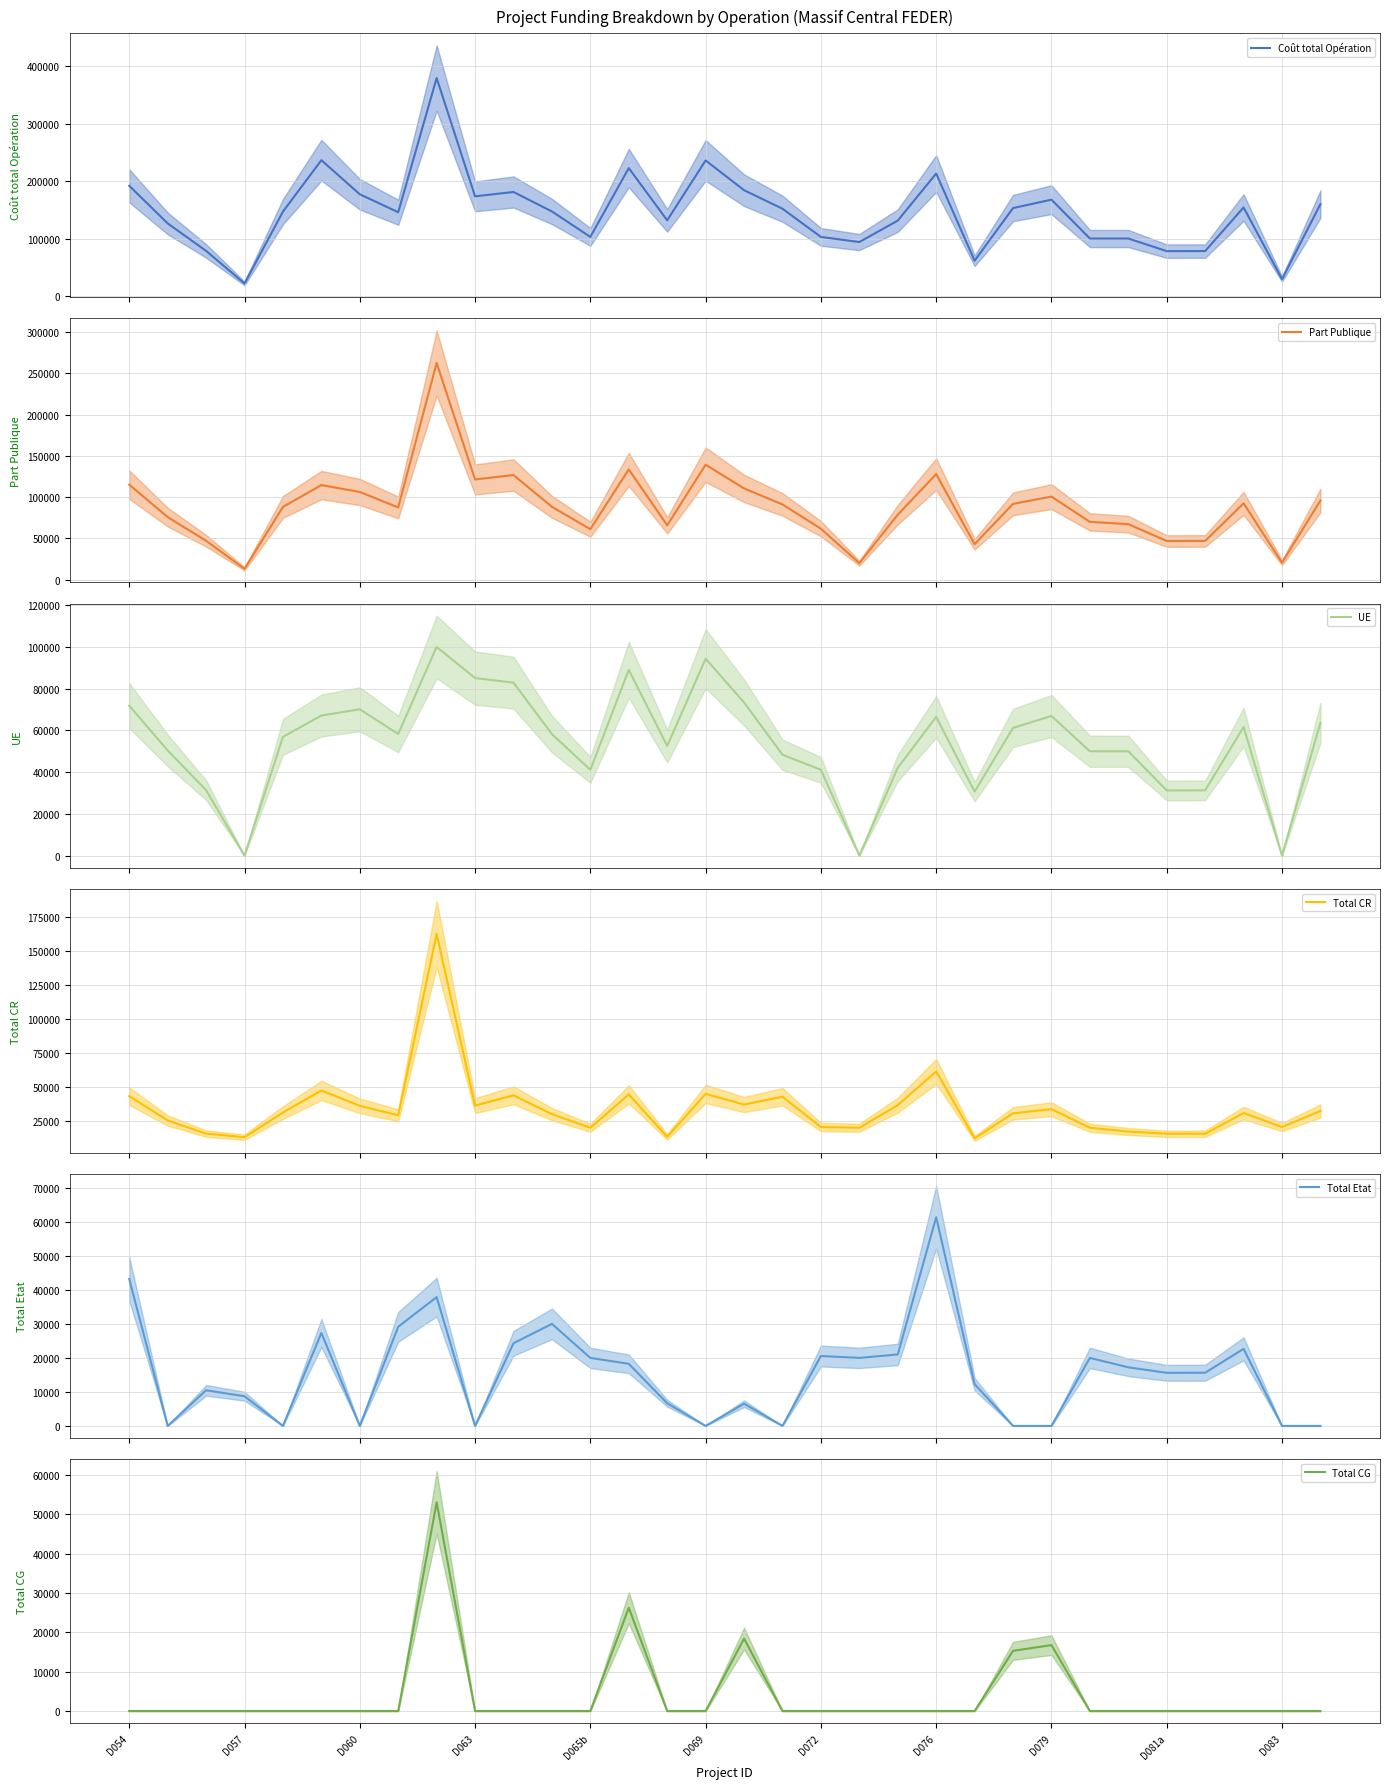

Reading left to right, transcribe all the data shown in this chart.

Coût total Opération: 191800.0	126317.0	78519.0	21810.0	146780.0	236300.0	177016.5	145739.4	379250.0	173402.0	180977.6	147120.0	102795.0	222560.0	131679.0	235870.1	184097.9	151875.0	102790.7	93909.4	131168.0	213050.0	61403.0	152993.2	167626.2	100000.0	100000.0	78066.7	78198.7	154042.3	29388.0	159919.8
Part Publique: 115080.0	75790.0	47111.0	13086.0	88067.0	114558.0	106209.0	87443.0	262390.5	121381.0	126684.0	88236.0	61118.0	133536.0	65839.0	139233.0	110458.0	91125.0	61674.0	20000.0	78700.0	127830.0	42982.0	91796.0	100575.0	70000.0	67222.0	46839.0	46918.0	92425.0	20570.0	95951.0
UE: 71857.0	50407.0	31407.0	0.0	56911.0	67132.0	70126.0	58295.0	100000.0	85078.0	82878.0	58236.0	41118.0	89024.0	52538.0	94348.0	73389.0	48355.0	41116.0	0.0	42089.0	66460.0	30701.0	61197.0	66922.0	50000.0	50000.0	31226.0	31279.0	61616.0	0.0	63642.0
Total CR: 43223.0	25383.0	15704.0	13086.0	31156.0	47426.0	36083.0	29148.0	162390.5	36303.0	43806.0	30000.0	20000.0	44512.0	13301.0	44885.0	37069.0	42770.0	20558.0	20000.0	36611.0	61370.0	12281.0	30599.0	33653.0	20000.0	17222.0	15613.0	15639.0	30809.0	20570.0	32309.0
Total Etat: 43223.0	0.0	10474.0	8724.0	0.0	27326.0	0.0	29148.0	37872.0	0.0	24306.0	30000.0	20000.0	18256.0	6681.0	0.0	6531.0	0.0	20558.0	20000.0	21011.0	61370.0	12281.0	0.0	0.0	20000.0	17222.0	15613.0	15639.0	22659.0	0.0	0.0
Total CG: 0.0	0.0	0.0	0.0	0.0	0.0	0.0	0.0	53020.0	0.0	0.0	0.0	0.0	26256.0	0.0	0.0	18410.0	0.0	0.0	0.0	0.0	0.0	0.0	15299.0	16753.0	0.0	0.0	0.0	0.0	0.0	0.0	0.0